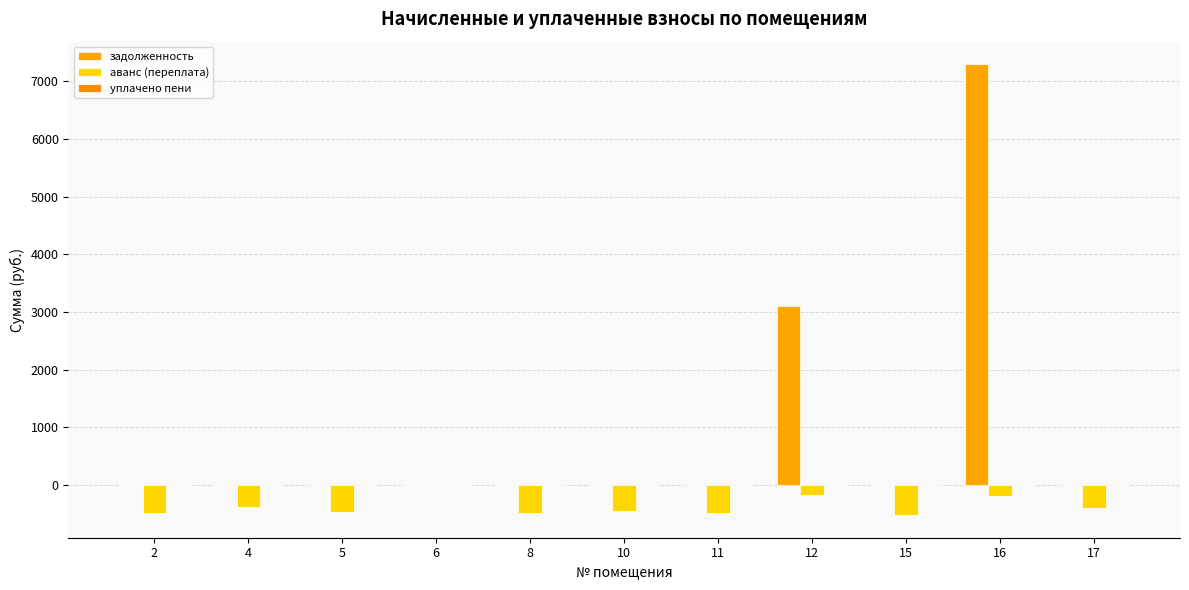

Between 5 and 17, which series saw the biggest shift?

аванс (переплата)